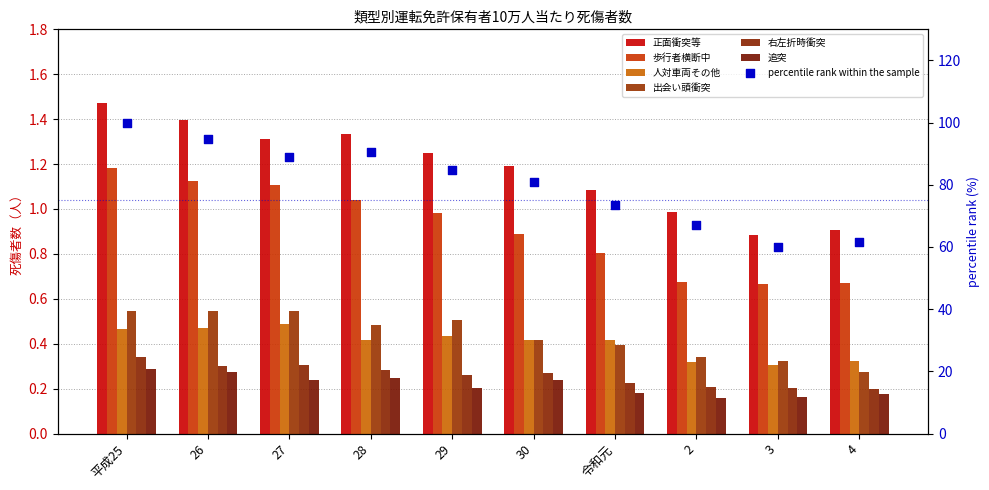

What are all the series names shown in the legend?

正面衝突等, 歩行者横断中, 人対車両その他, 出会い頭衝突, 右左折時衝突, 追突